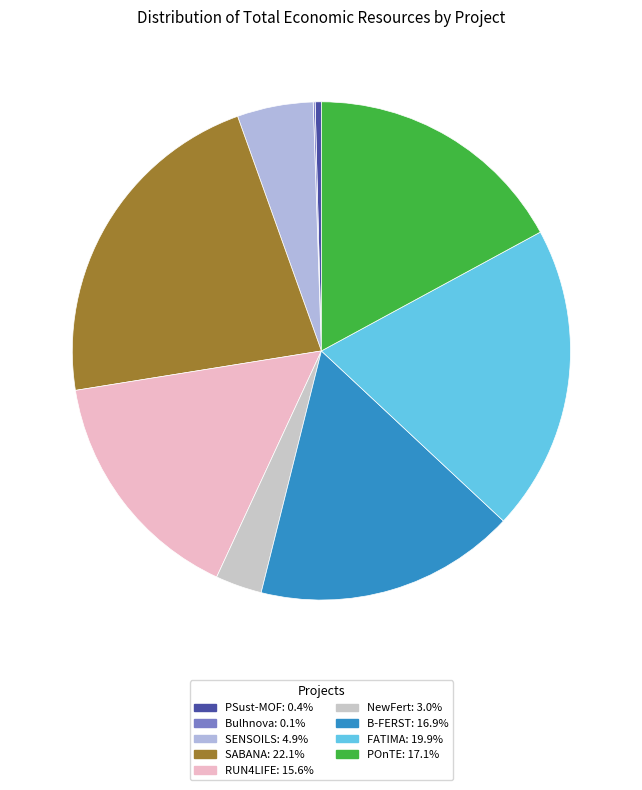

Count the number of slices in the pie.

9